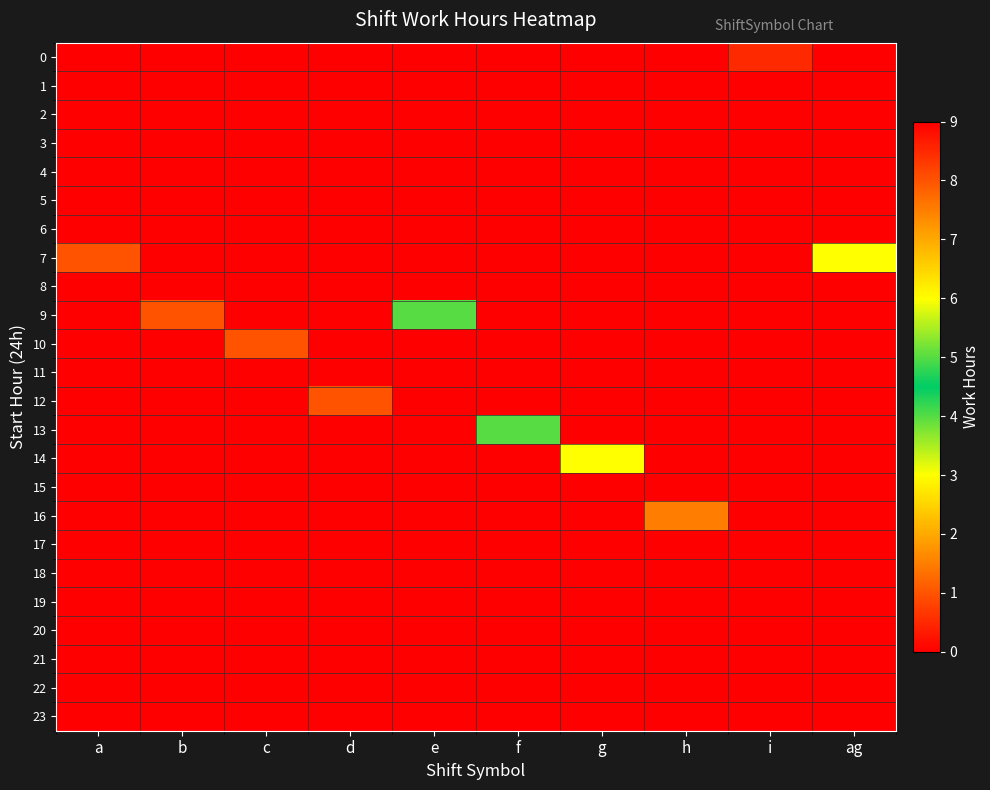

What is the difference between the highest and lowest values at f?

4.0